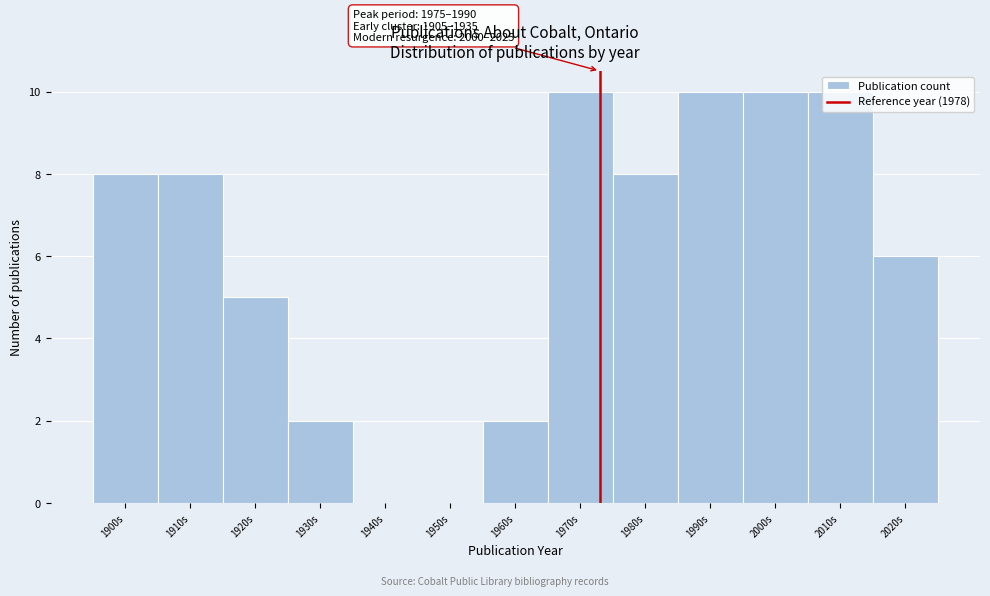

What is the maximum value shown in the chart?

10